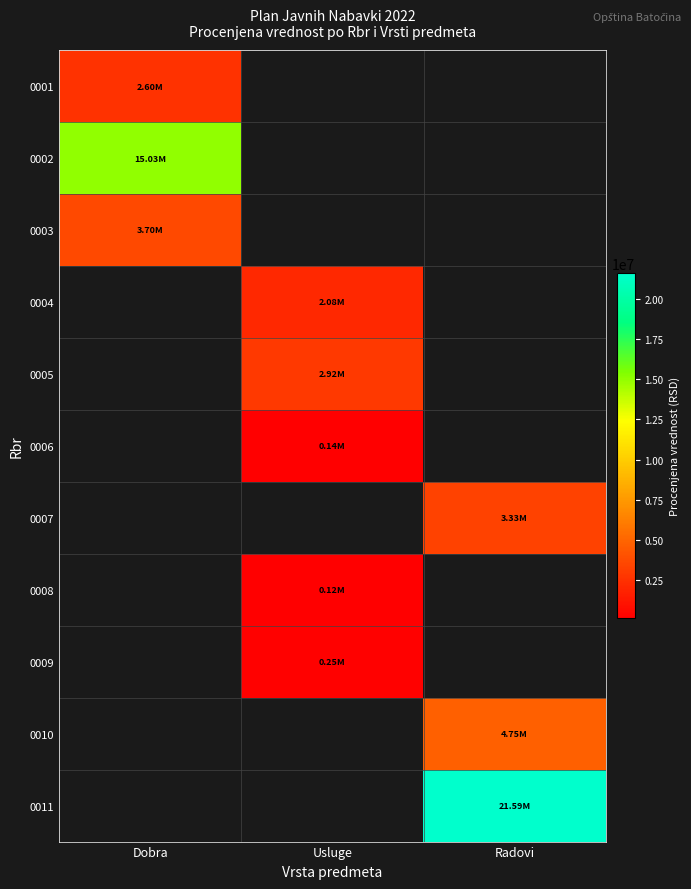

Which label corresponds to the smallest value in the chart?

Usluge